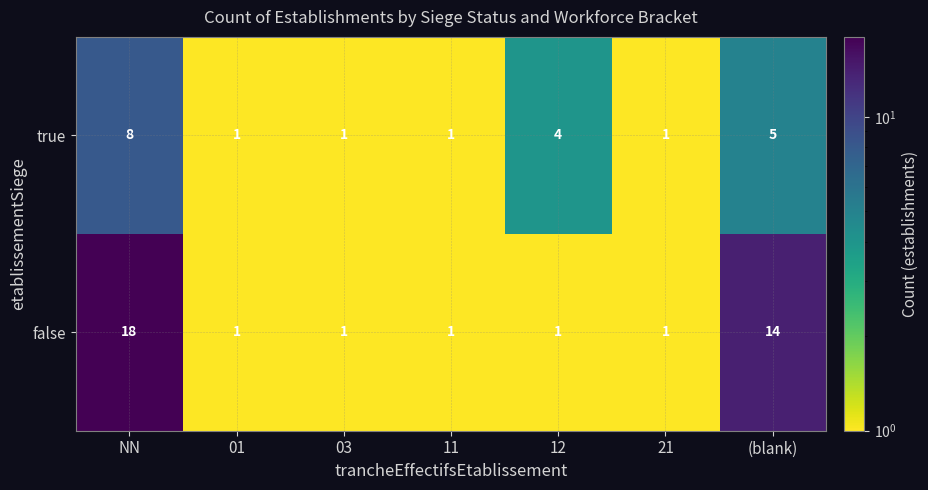

Which series has the widest spread of values?

false